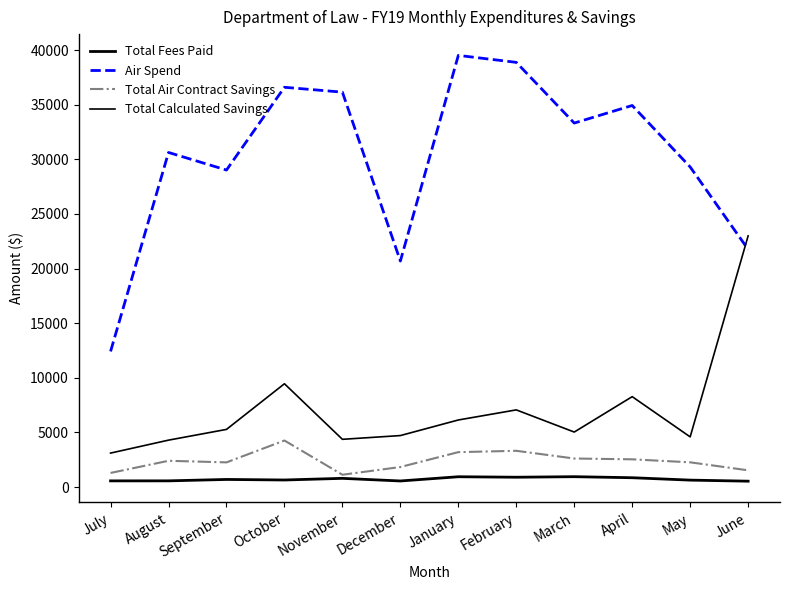

True or false: Total Fees Paid and Total Air Contract Savings intersect in this chart.

False